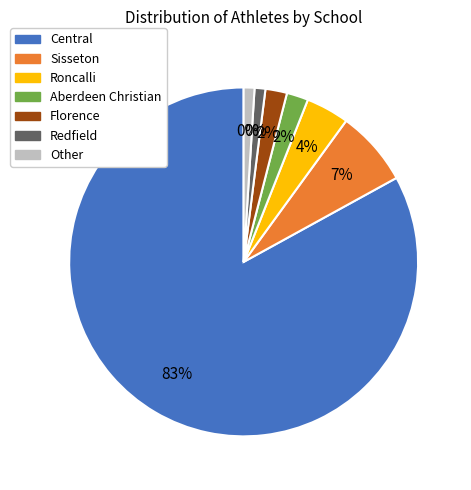

Does Florence represent more than half of the total?

No